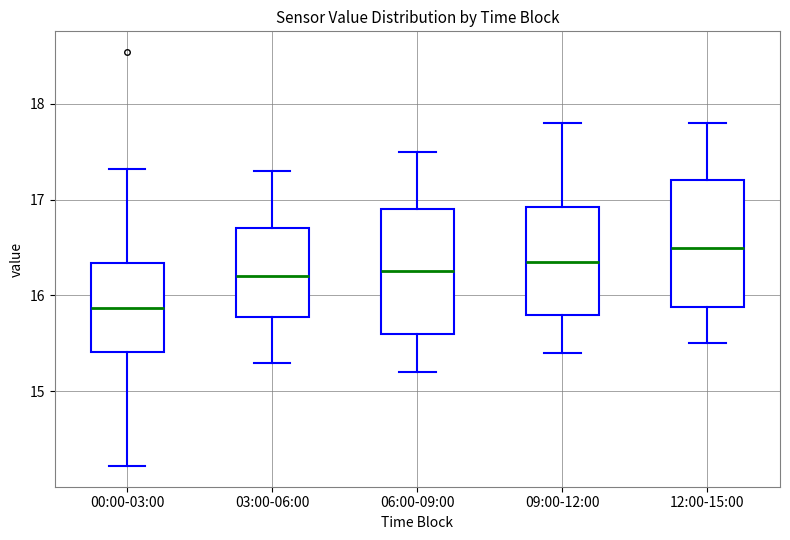

Which box has the highest median line?

12:00-15:00